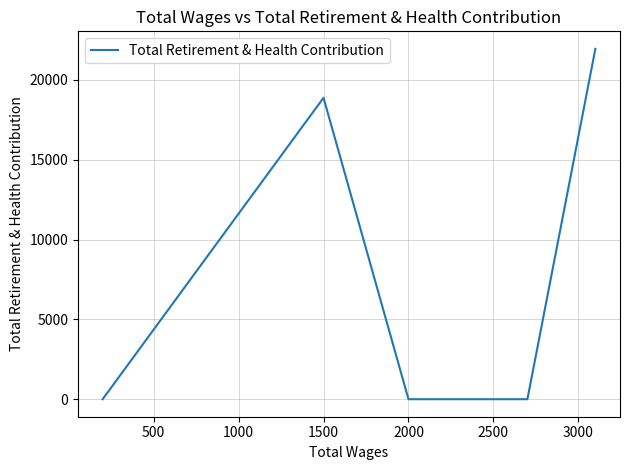

What is the sum of all values?

40819